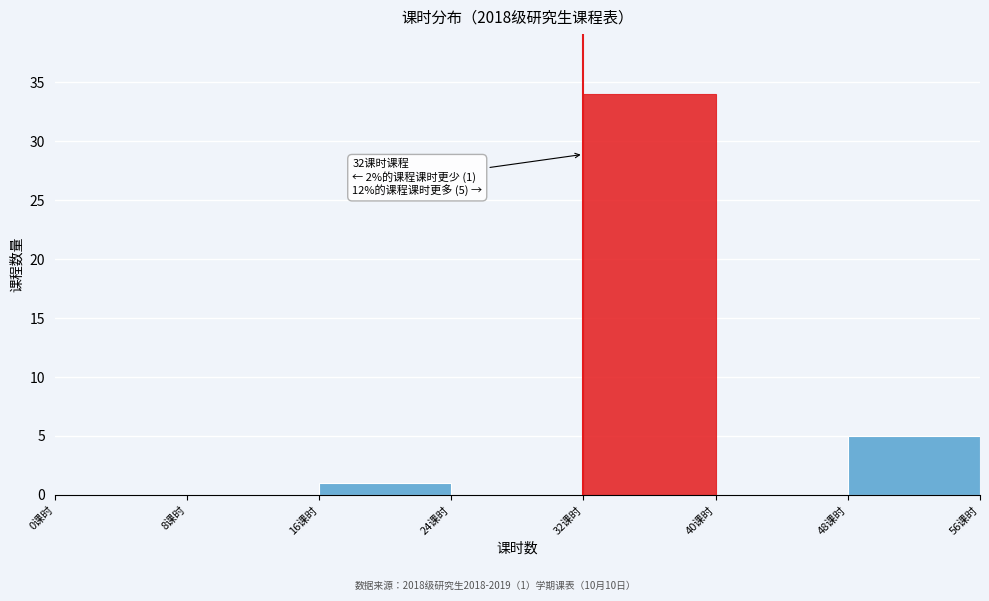

Over which range of the x-axis is the bar tallest?

32 to 40